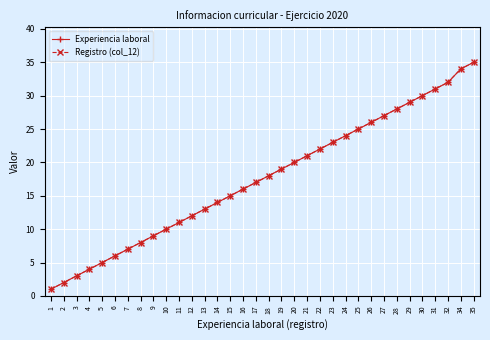

Reading left to right, transcribe all the data shown in this chart.

Experiencia laboral: 1=1	2=2	3=3	4=4	5=5	6=6	7=7	8=8	9=9	10=10	11=11	12=12	13=13	14=14	15=15	16=16	17=17	18=18	19=19	20=20	21=21	22=22	23=23	24=24	25=25	26=26	27=27	28=28	29=29	30=30	31=31	32=32	34=34	35=35
Registro (col_12): 1=1	2=2	3=3	4=4	5=5	6=6	7=7	8=8	9=9	10=10	11=11	12=12	13=13	14=14	15=15	16=16	17=17	18=18	19=19	20=20	21=21	22=22	23=23	24=24	25=25	26=26	27=27	28=28	29=29	30=30	31=31	32=32	34=34	35=35